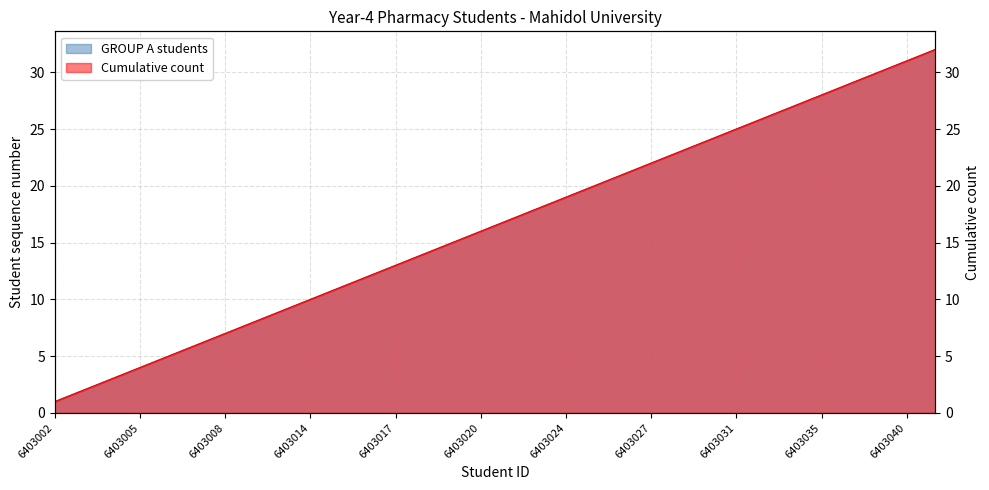

Reading left to right, list all the values displayed in this chart.

GROUP A students: 1	2	3	4	5	6	7	8	9	10	11	12	13	14	15	16	17	18	19	20	21	22	23	24	25	26	27	28	29	30	31	32
Cumulative count: 1	2	3	4	5	6	7	8	9	10	11	12	13	14	15	16	17	18	19	20	21	22	23	24	25	26	27	28	29	30	31	32